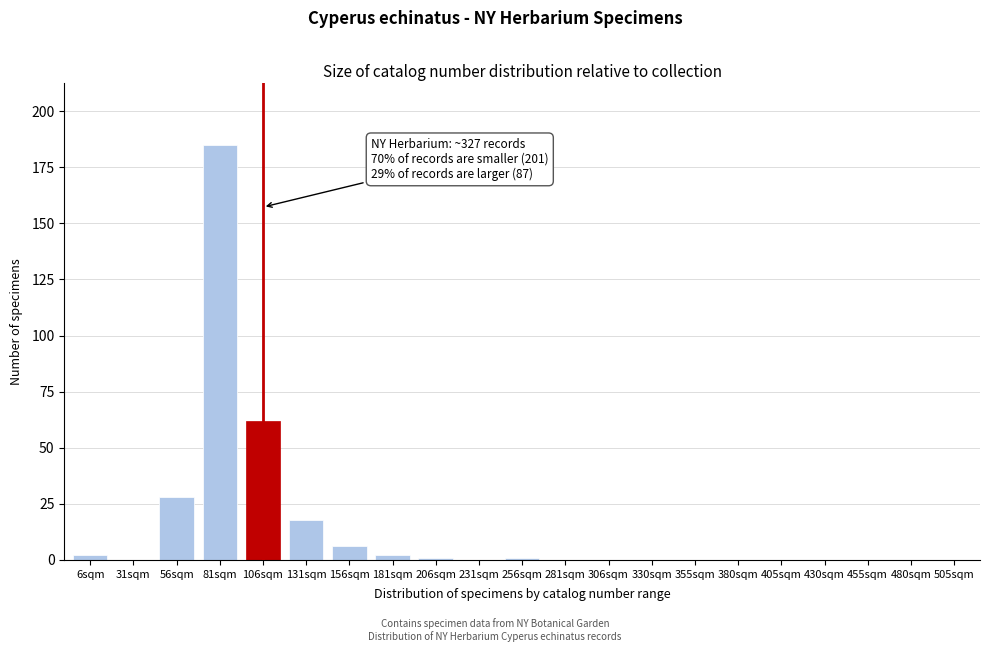

Reading right to left, list all the values displayed in this chart.

505sqm=0	480sqm=0	455sqm=0	430sqm=0	405sqm=0	380sqm=0	355sqm=0	330sqm=0	306sqm=0	281sqm=0	256sqm=1	231sqm=0	206sqm=1	181sqm=2	156sqm=6	131sqm=18	106sqm=62	81sqm=185	56sqm=28	31sqm=0	6sqm=2